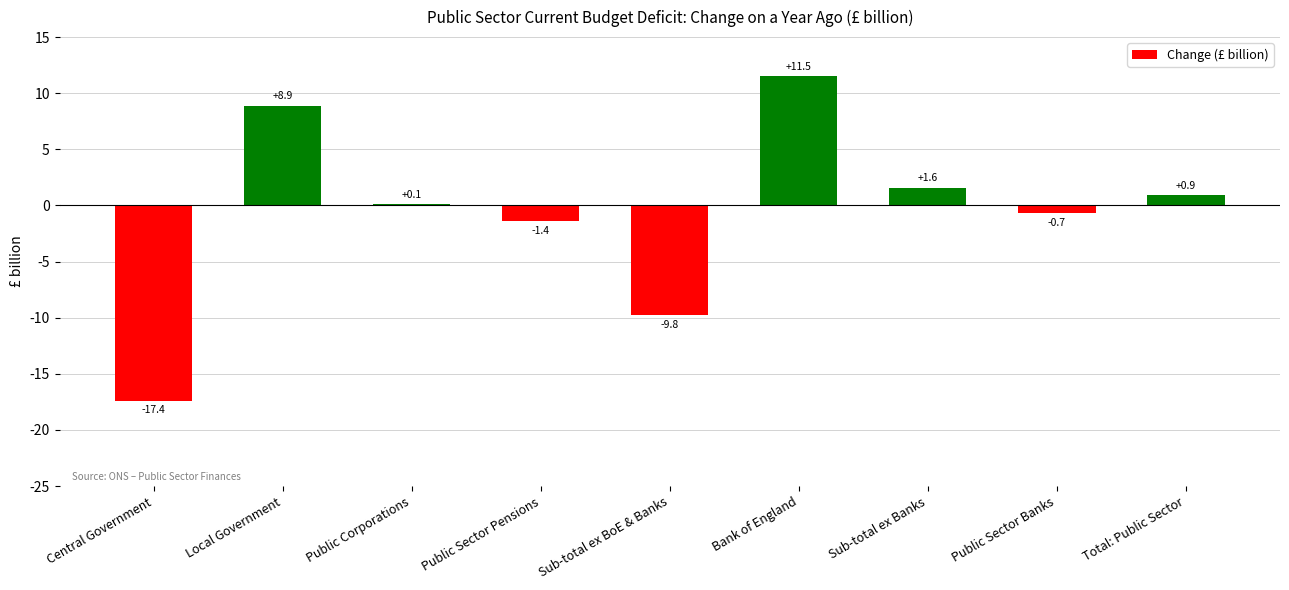

What is the maximum value shown in the chart?

11.5